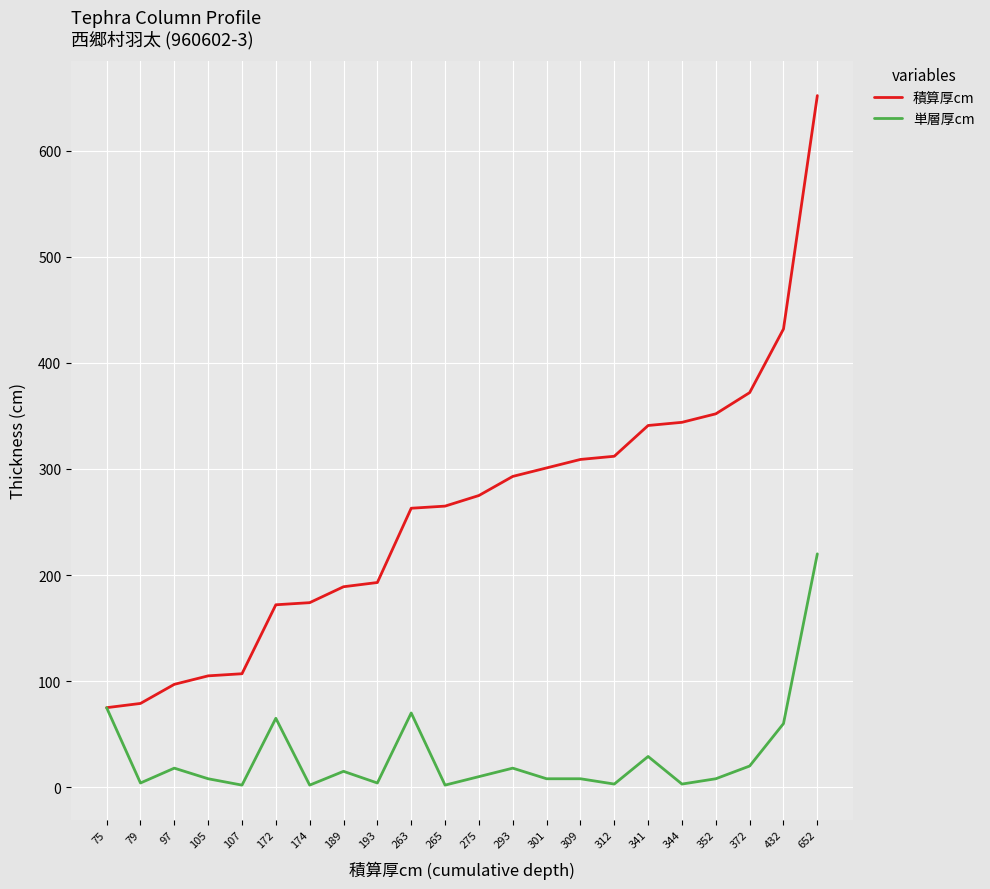

At which category does the chart reach its peak across all series?

652